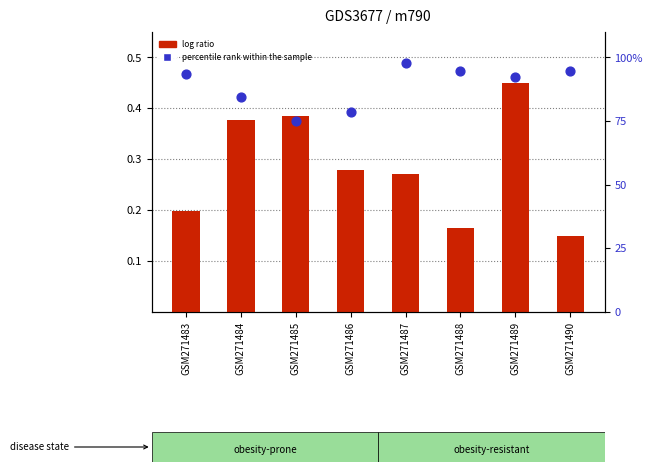

At how many categories does at least one series exceed 83?

6